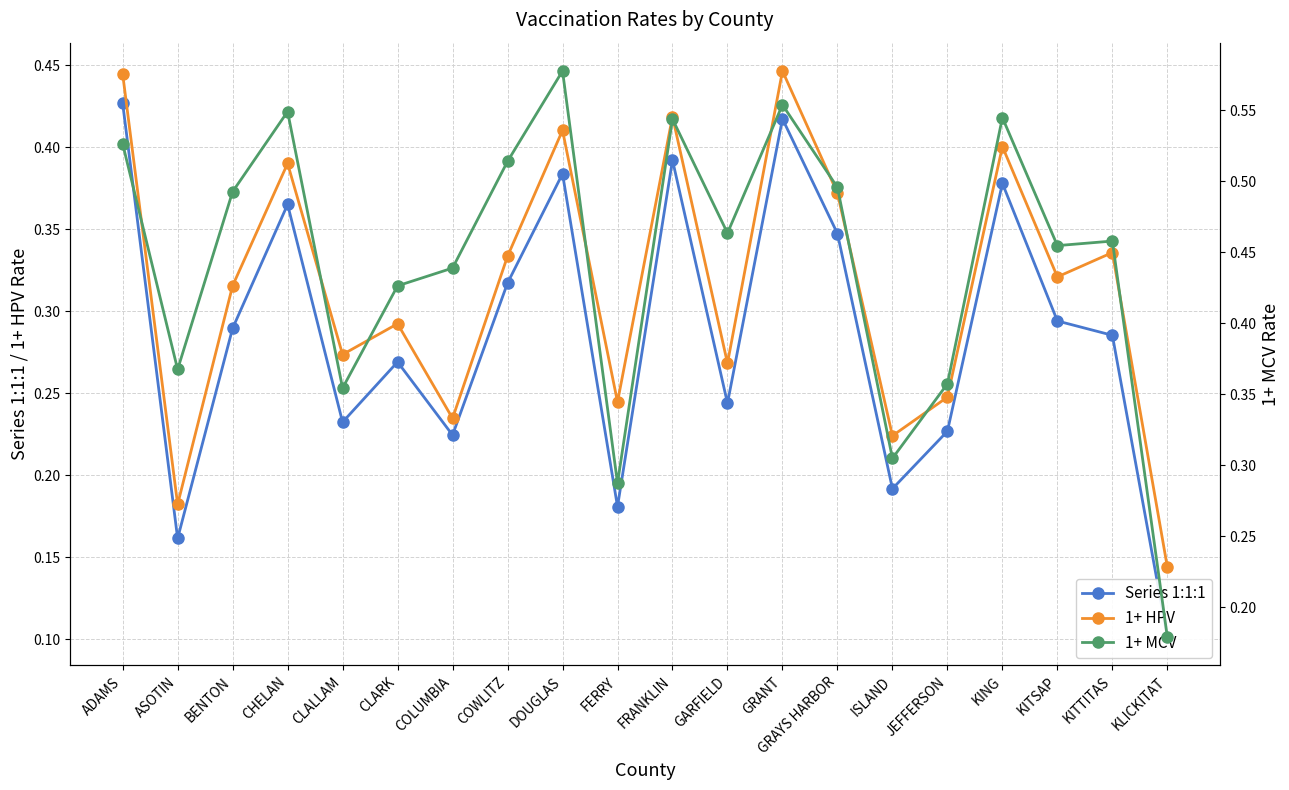

Is it true that 1+ MCV equals 0.5 at FRANKLIN?

True